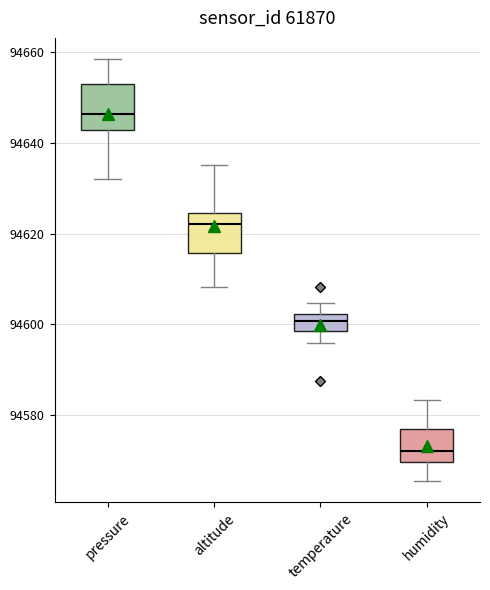

Reading left to right, read every box against the y-axis: the position of its median line, the range the box covers, and the ends of its whiskers. The values are not printed on the chart, so give them approximately, as read against the axis.

pressure: median 94646, box 94642 to 94654, whiskers 94632 to 94658
altitude: median 94622, box 94616 to 94624, whiskers 94608 to 94636
temperature: median 94600, box 94598 to 94602, whiskers 94596 to 94604
humidity: median 94572, box 94570 to 94576, whiskers 94566 to 94584